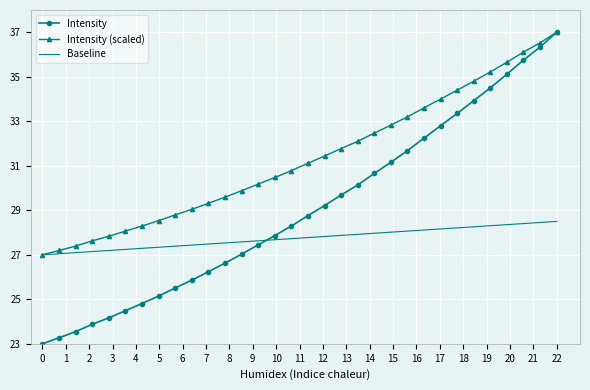

True or false: Intensity has more than 2 points higher than both neighbors.

False